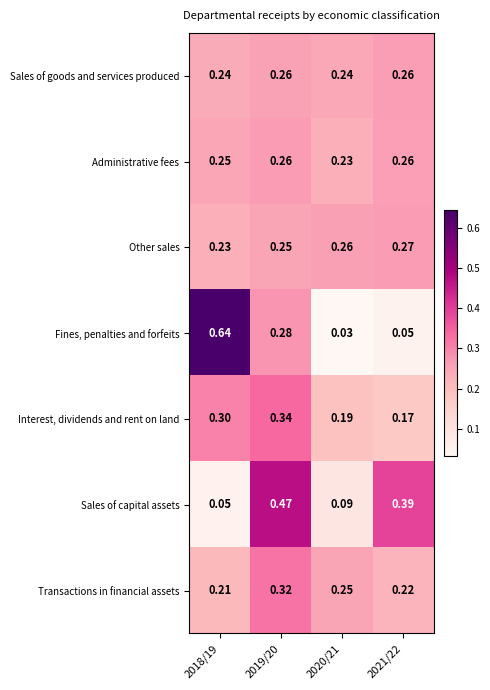

At 2020/21, list the series in order from smallest to largest.

Fines, penalties and forfeits, Sales of capital assets, Interest, dividends and rent on land, Administrative fees, Sales of goods and services produced, Transactions in financial assets, Other sales